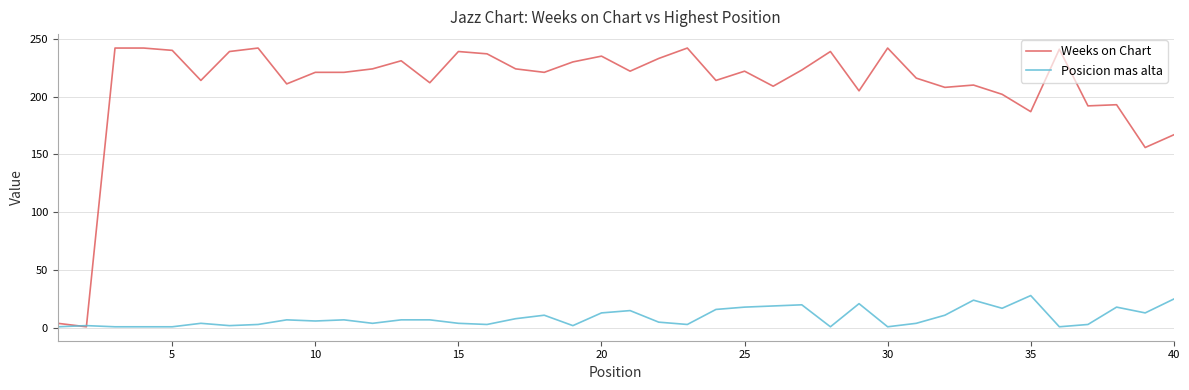

Which series has the largest total across all categories?

Weeks on Chart